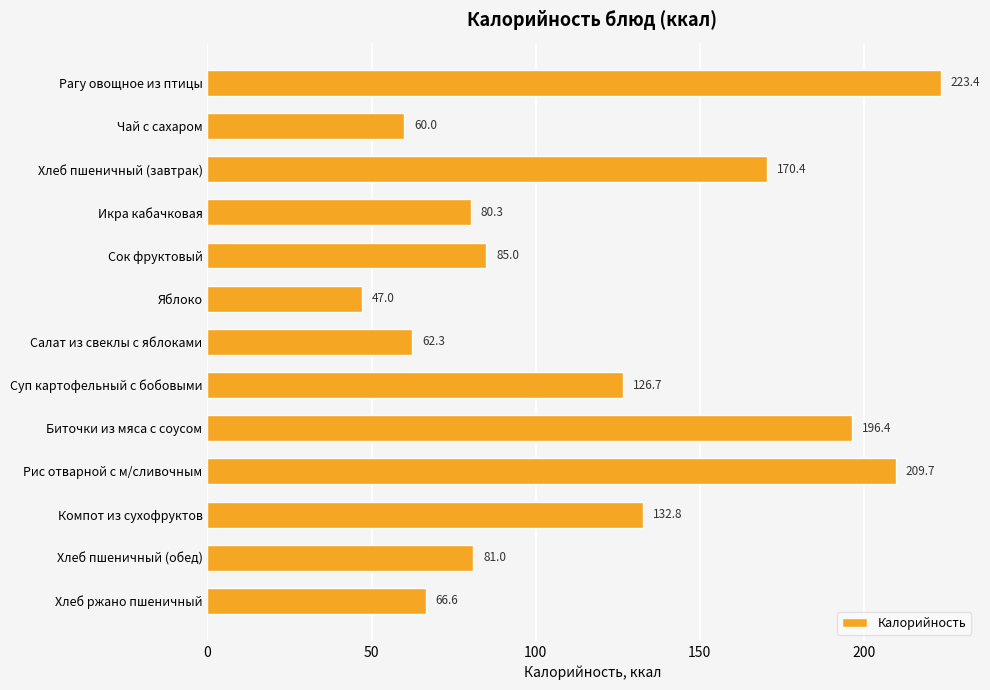

Are the bars grouped side by side (vs. stacked)?

No